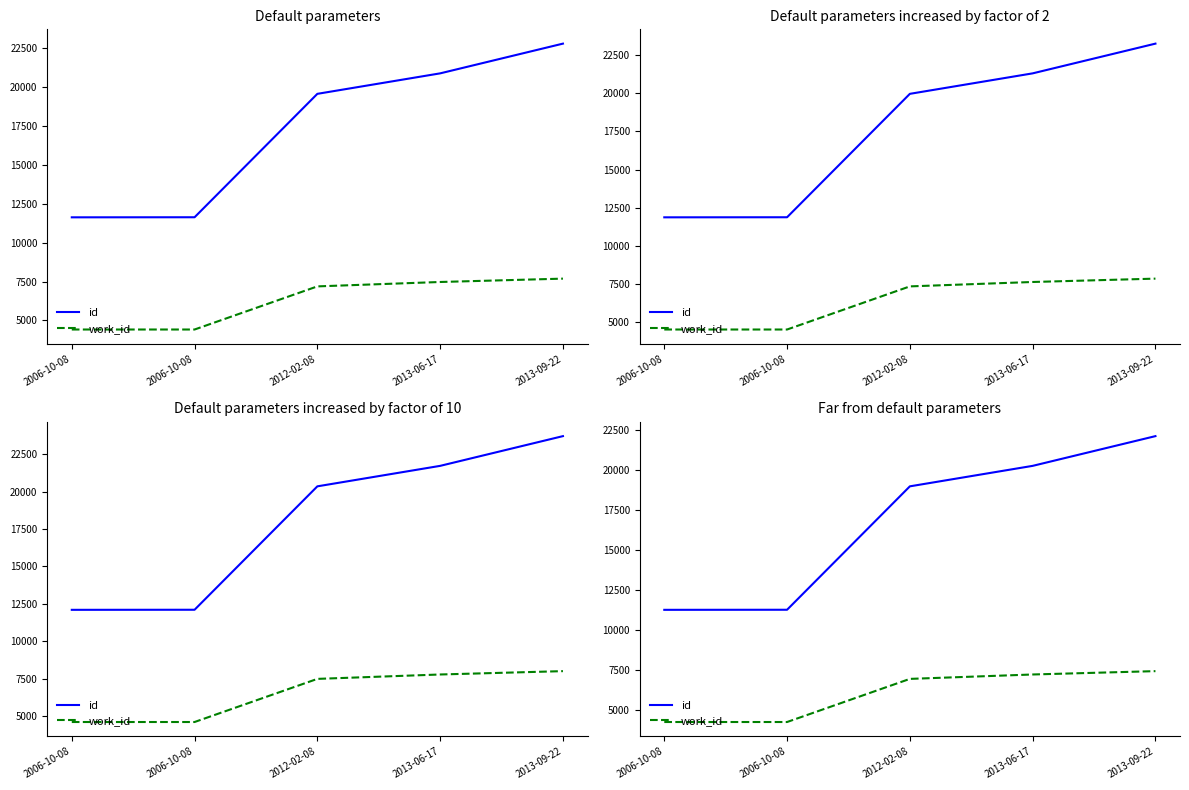

Count the number of categories in the chart.

5